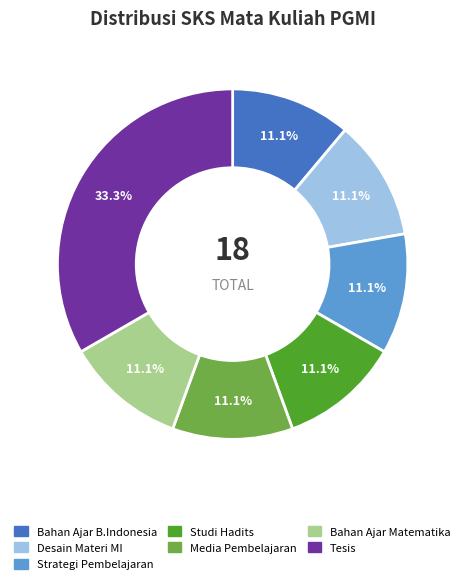

Is there any slice that represents more than half of the pie?

No